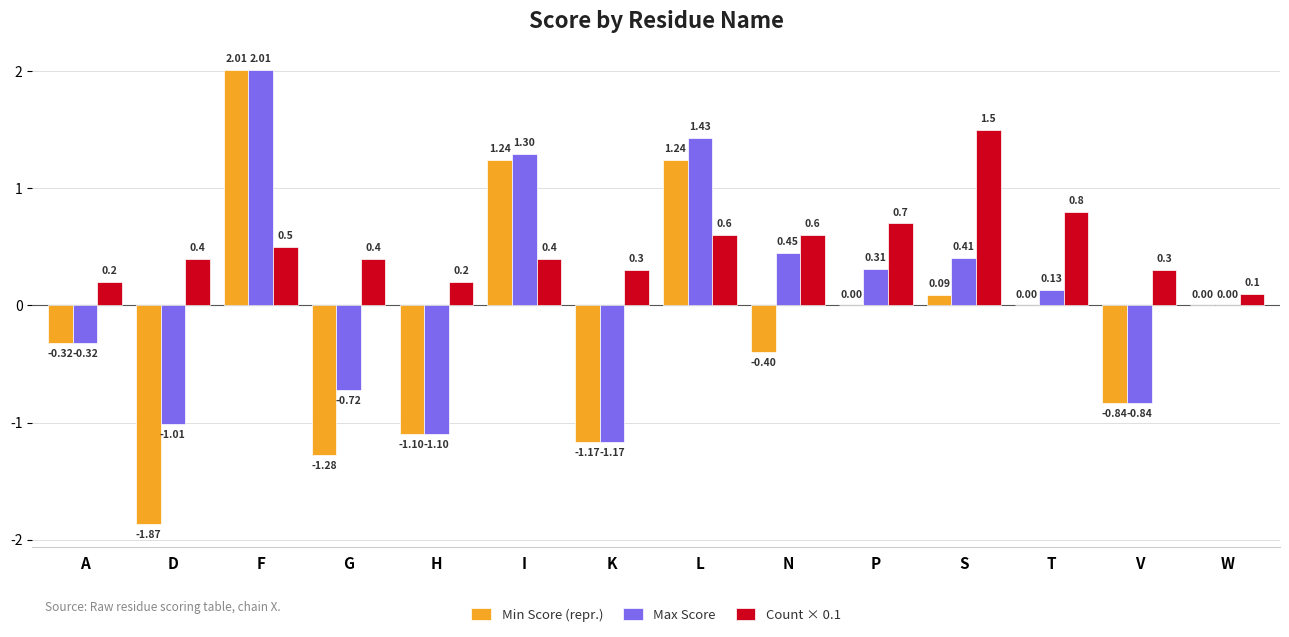

At which category does the chart reach its peak across all series?

F